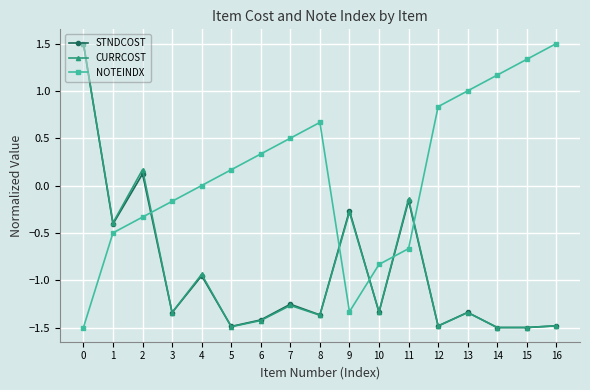

The CURRCOST series shows -0.6 at 8. True or false?

False